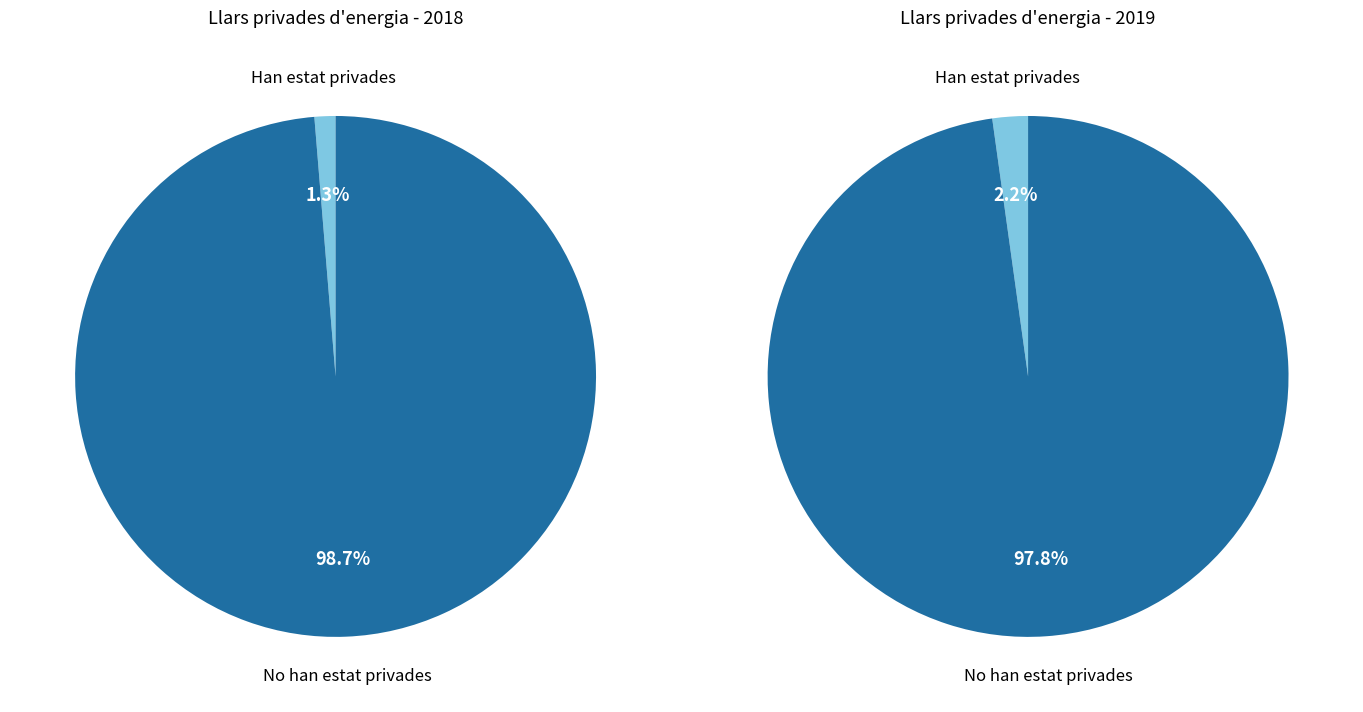

Is Han estat privades the majority of the pie?

No